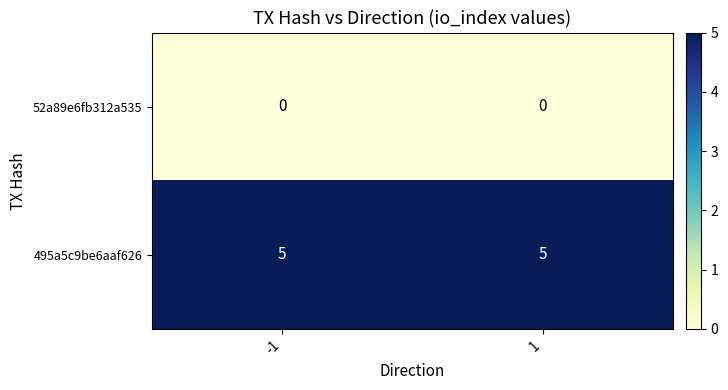

What is the spread (max minus min) of values at -1?

5